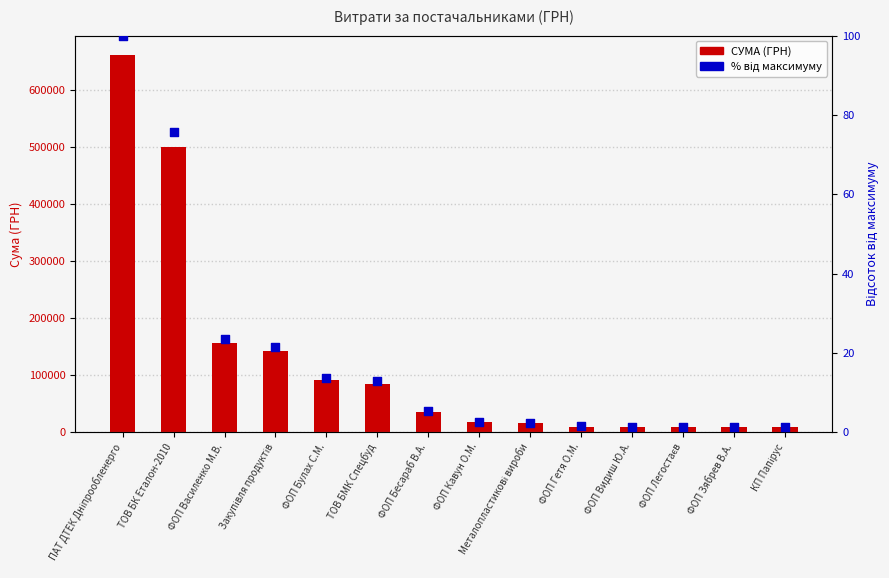

Which series reaches the minimum Y coordinate?

% від максимуму